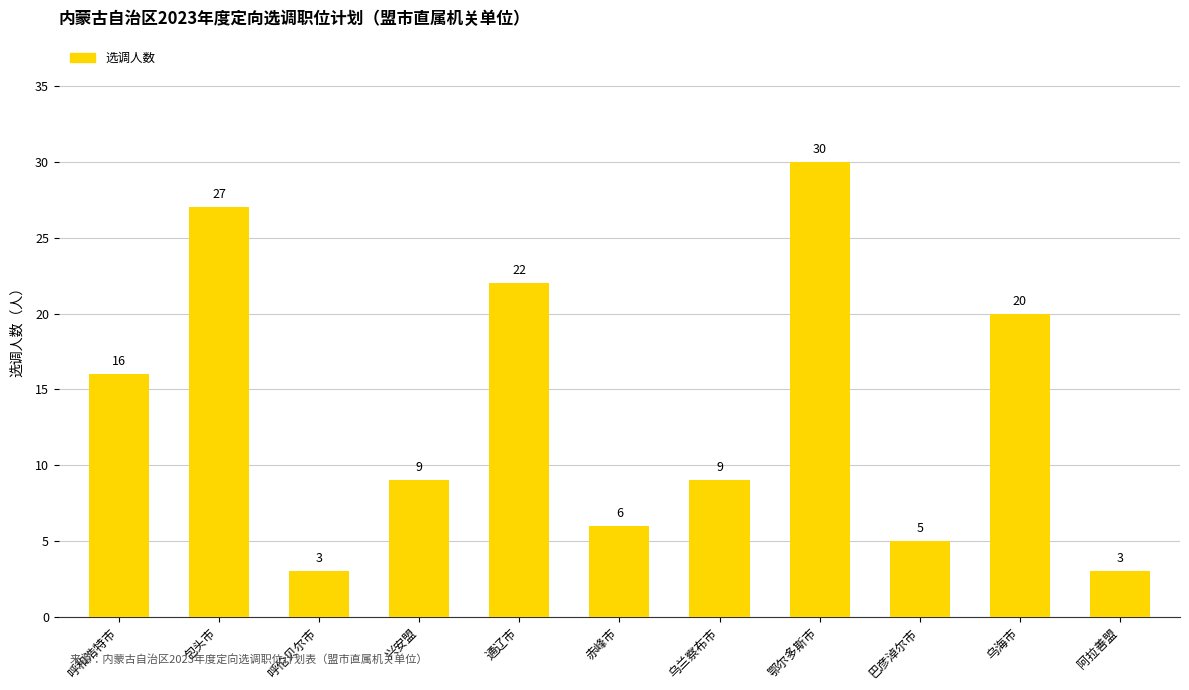

True or false: the data shows 9 at 赤峰市.

False